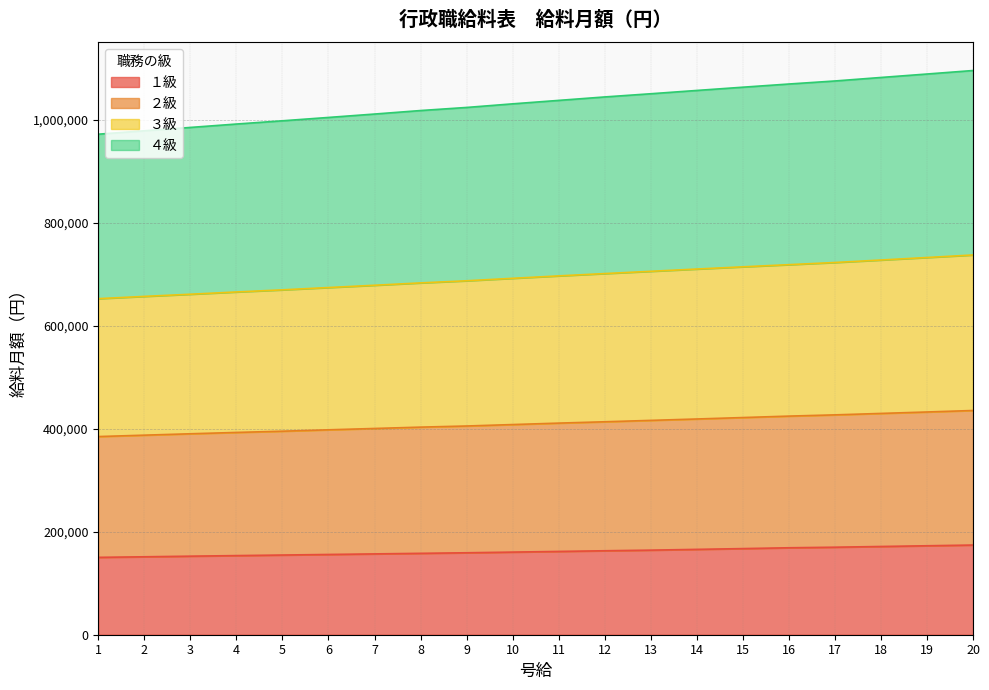

The value of １級 at 6 is 155800. True or false?

True